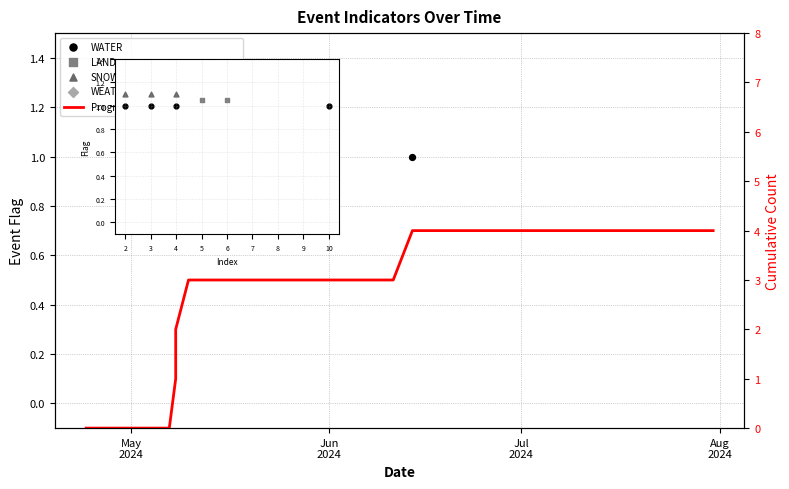

Which series reaches the minimum Y coordinate?

Progression (WATER cumulative)